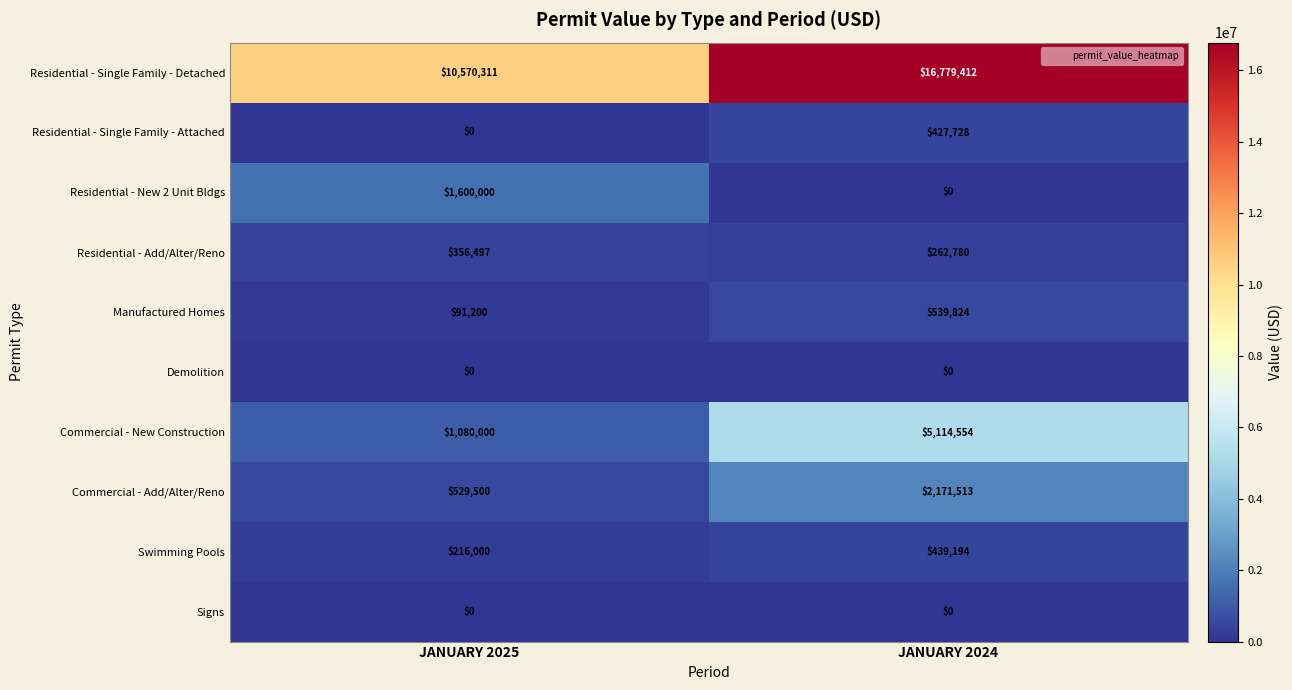

What is the difference between the maximum and minimum values in the Residential - New 2 Unit Bldgs series?

1600000